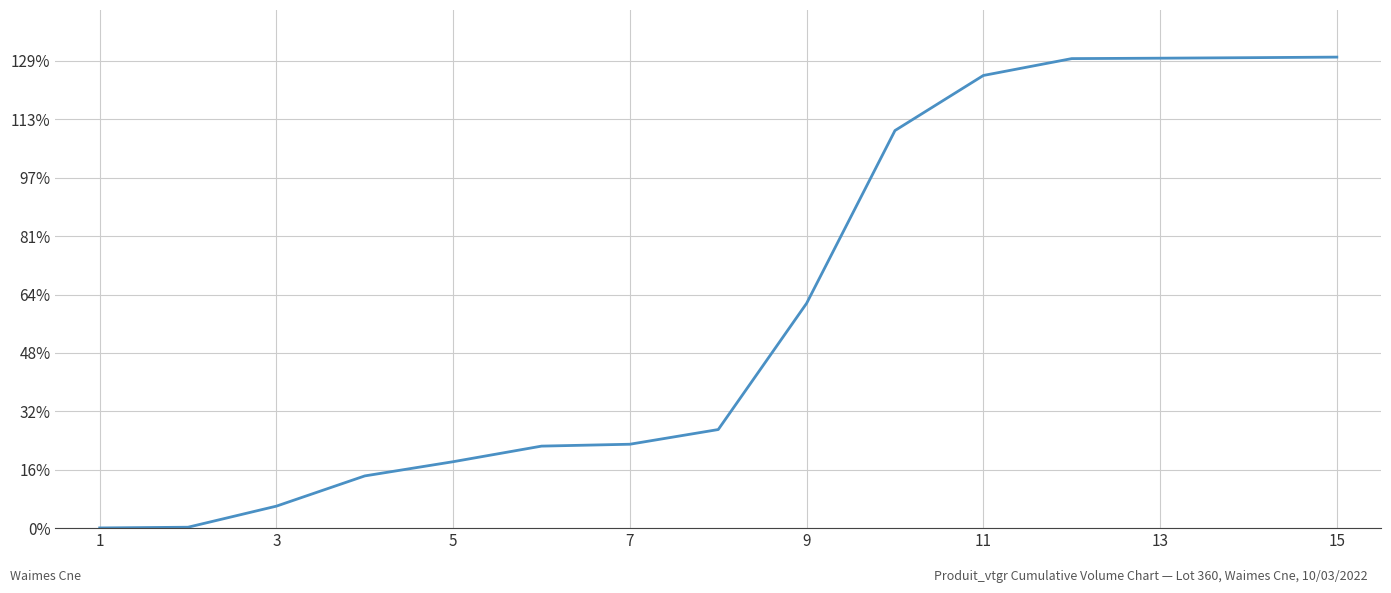

Which label corresponds to the smallest value in the chart?

1